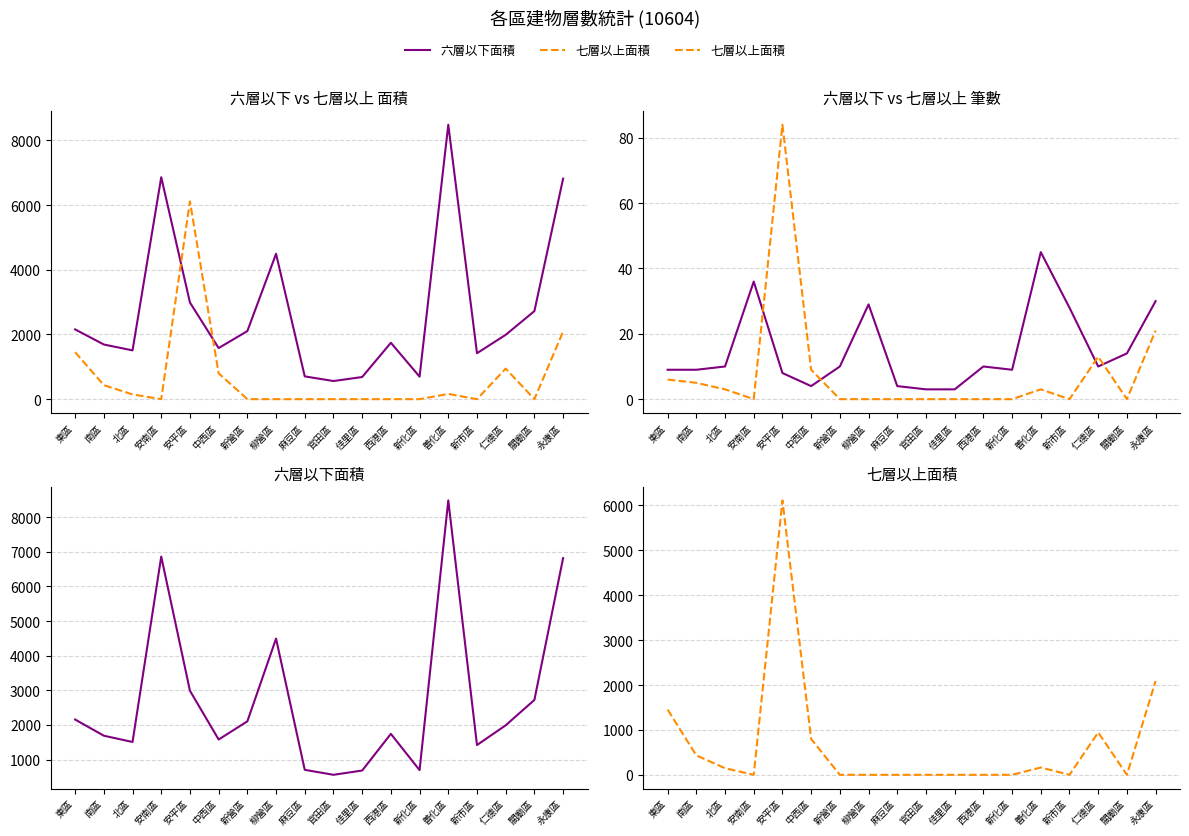

List the labels in order of 七層以上面積 value, smallest first.

安南區, 新營區, 柳營區, 麻豆區, 官田區, 佳里區, 西港區, 新化區, 新市區, 關廟區, 北區, 善化區, 南區, 中西區, 仁德區, 東區, 永康區, 安平區